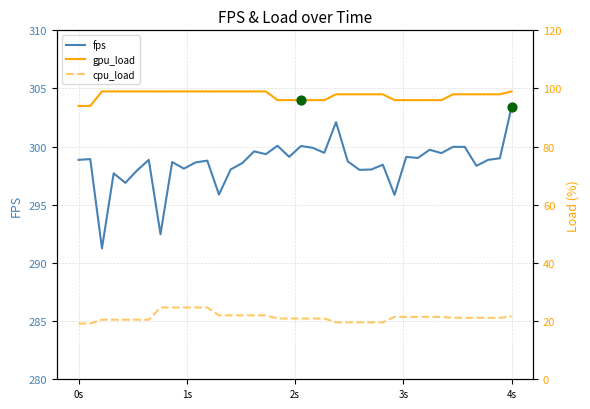

At how many categories does at least one series exceed 92?

38